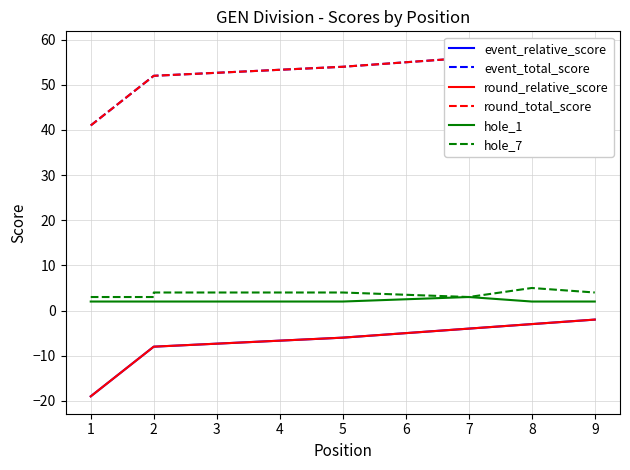

Is the value of round_total_score at 1 greater than the value of round_relative_score at 5?

Yes